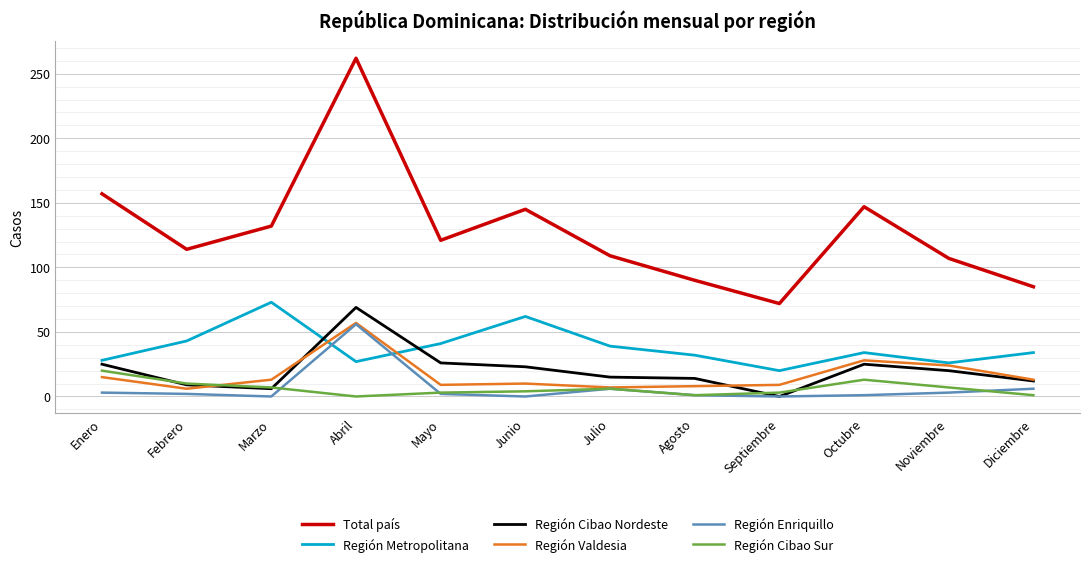

Which series has the widest spread of values?

Total país